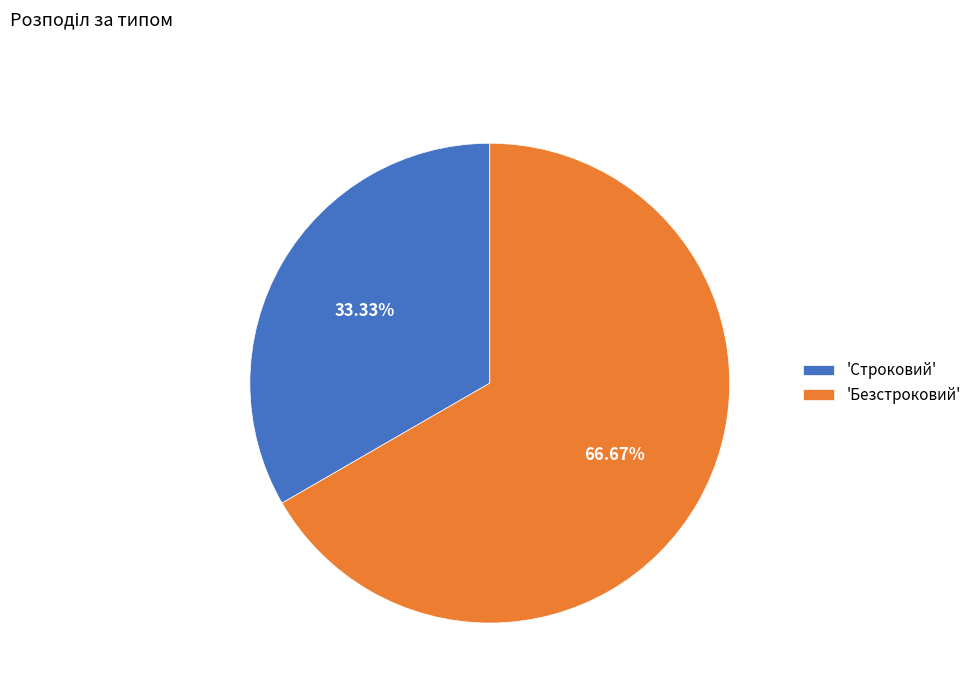

Count the number of slices in the pie.

2